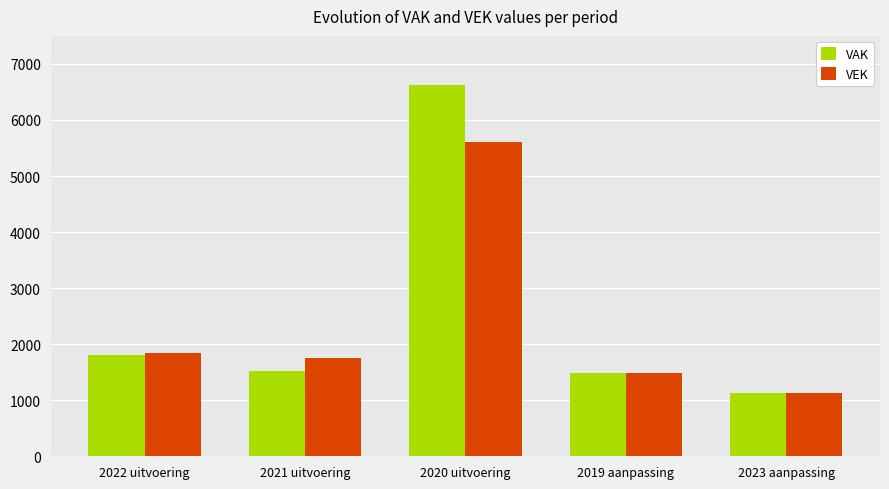

Reading right to left, list all the values displayed in this chart.

VAK: 2023 aanpassing=1126	2019 aanpassing=1484	2020 uitvoering=6617	2021 uitvoering=1517	2022 uitvoering=1798
VEK: 2023 aanpassing=1126	2019 aanpassing=1484	2020 uitvoering=5611	2021 uitvoering=1751	2022 uitvoering=1846